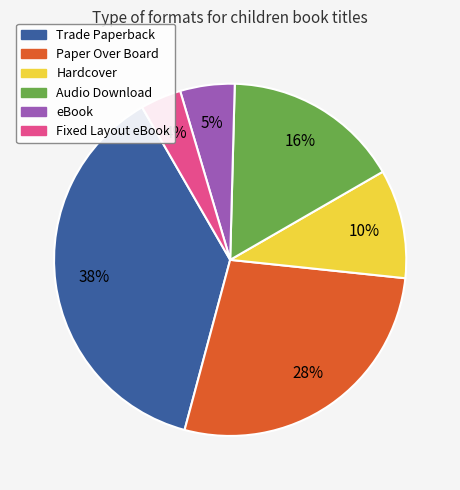

To the nearest percent, what percentage of the pie is Audio Download?

16%